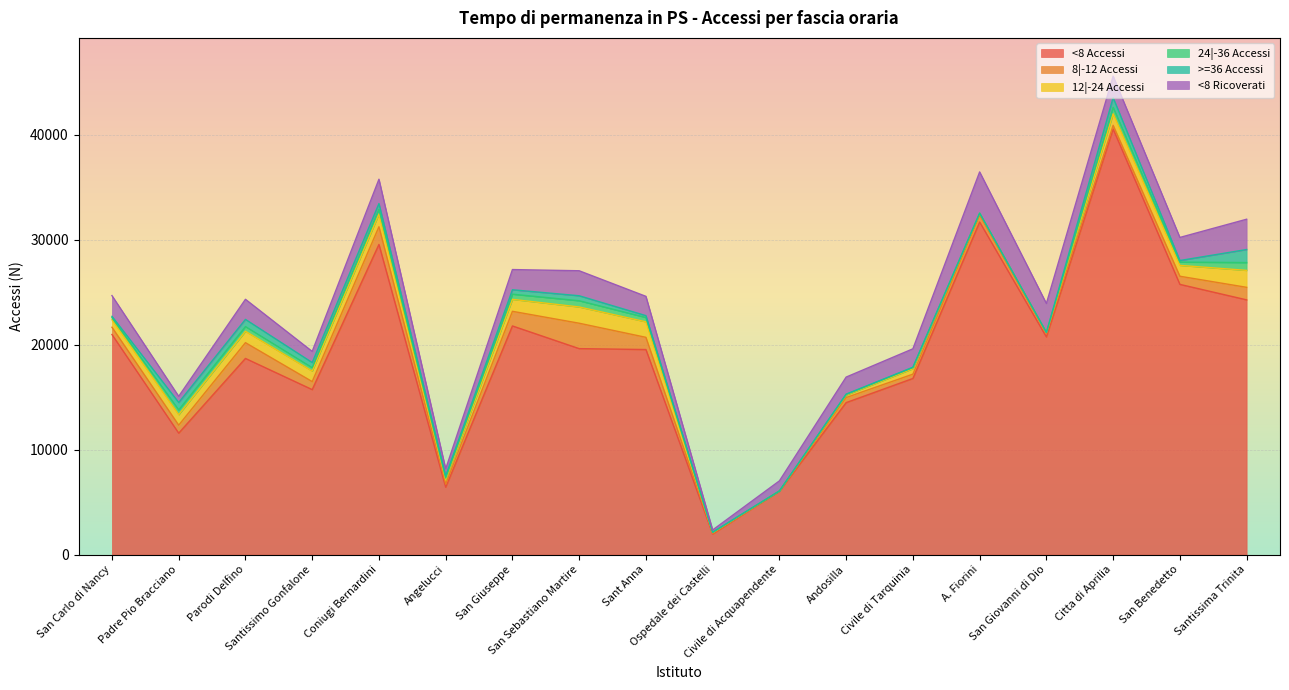

Count the number of data series in this chart.

6